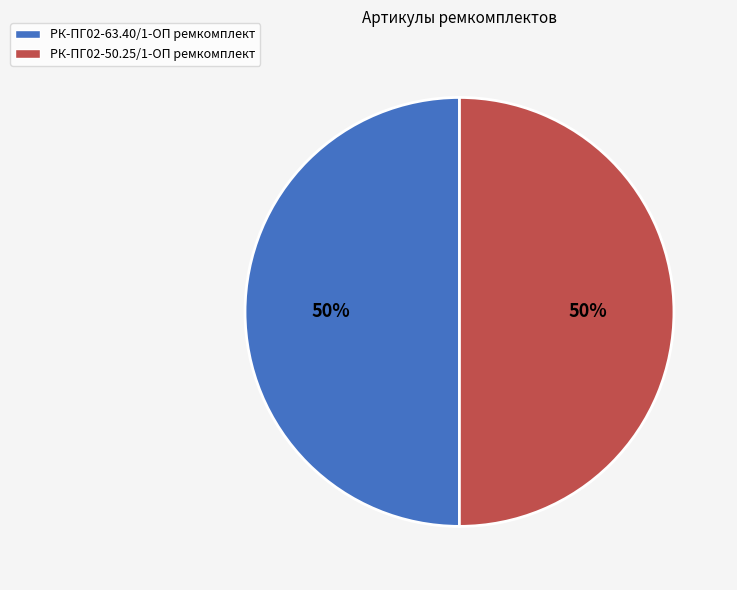

True or false: РК-ПГ02-50.25/1-ОП ремкомплект accounts for 37% of the total.

False